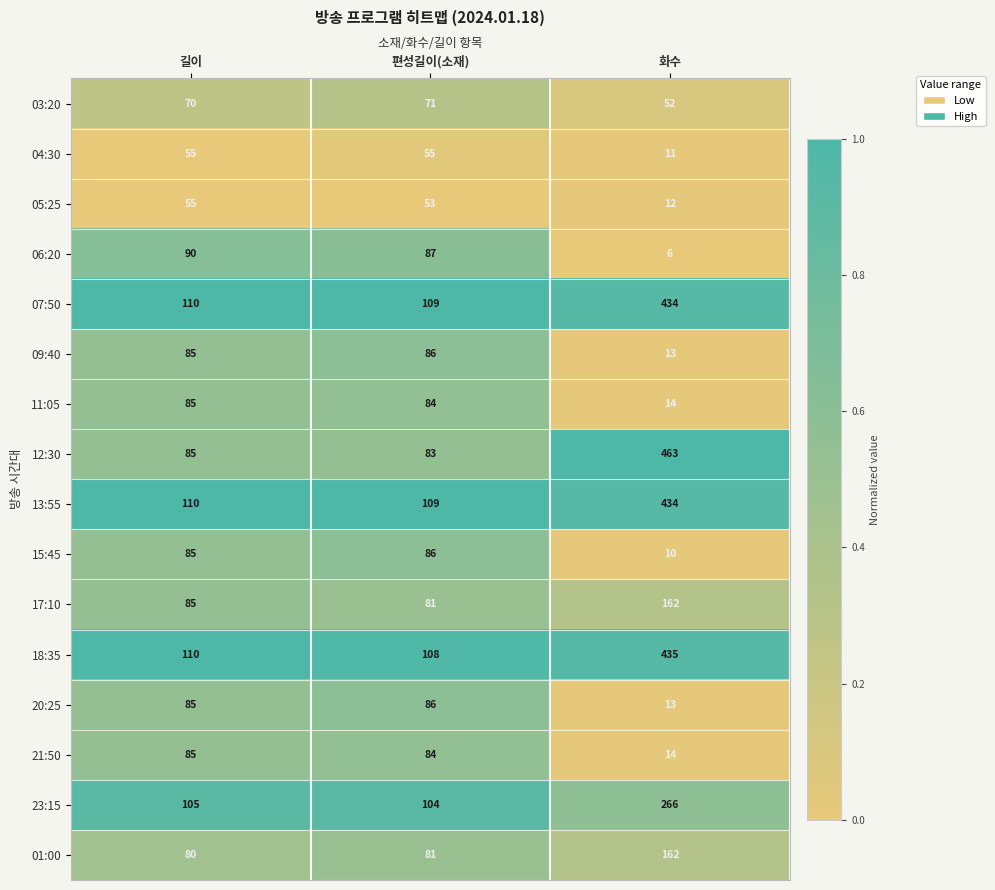

The 06:20 series shows 6 at 화수. True or false?

True